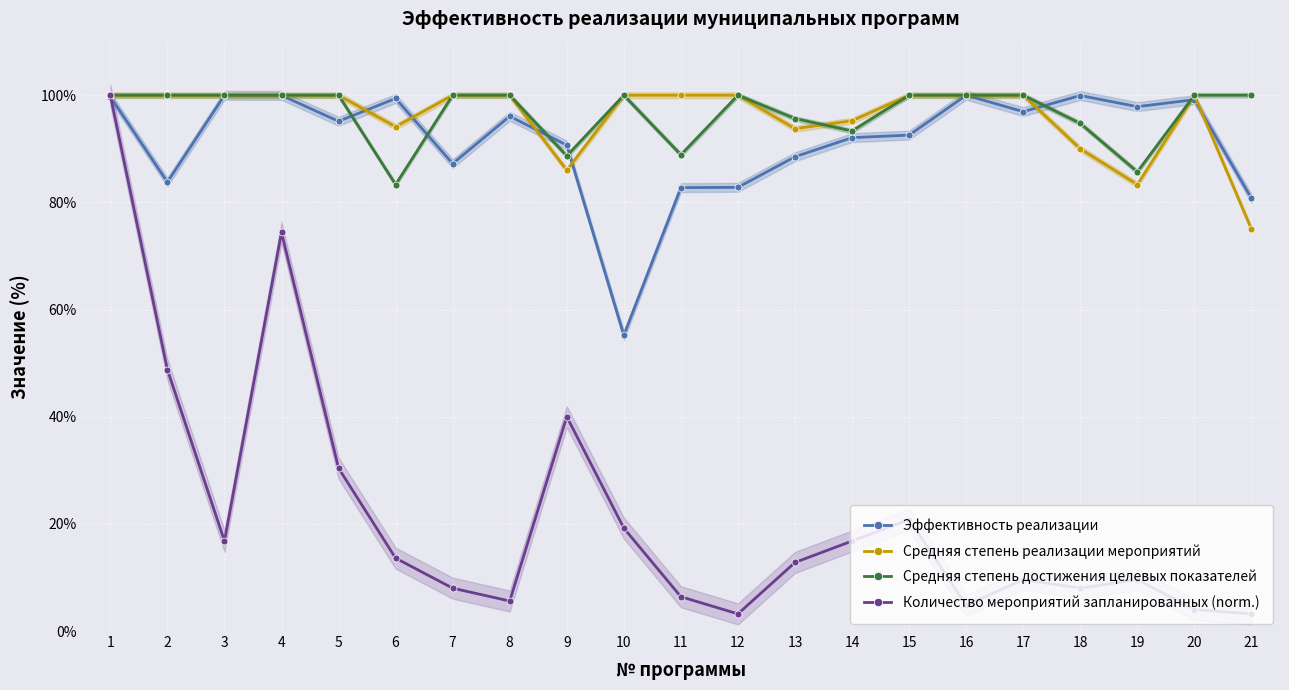

Is it true that Количество мероприятий запланированных (norm.) equals 21.8 at 13?

False